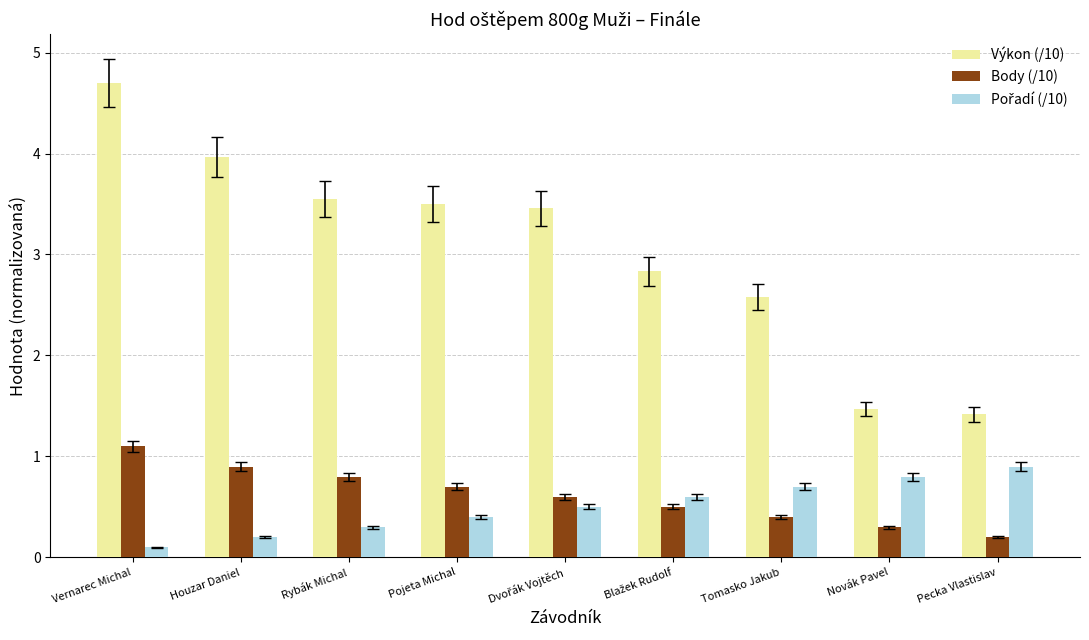

What is the greatest value displayed?

4.7